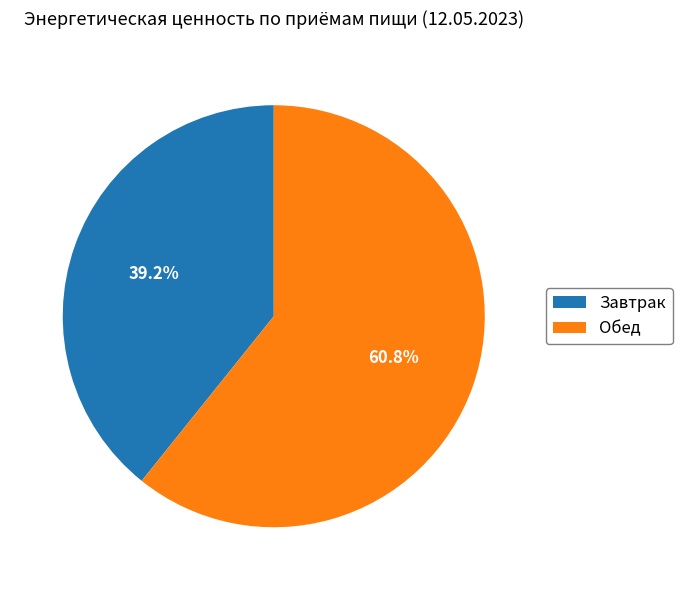

Which category has the biggest portion of the pie?

Обед